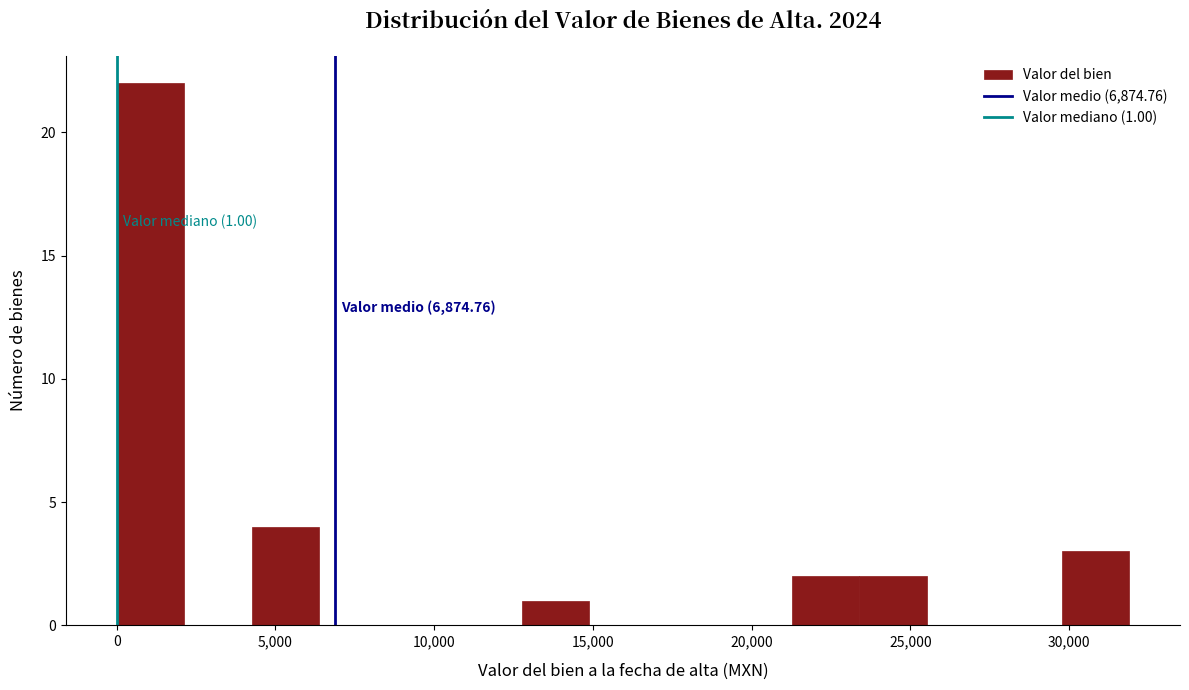

Which range on the x-axis has the tallest bar?

0 to 2000